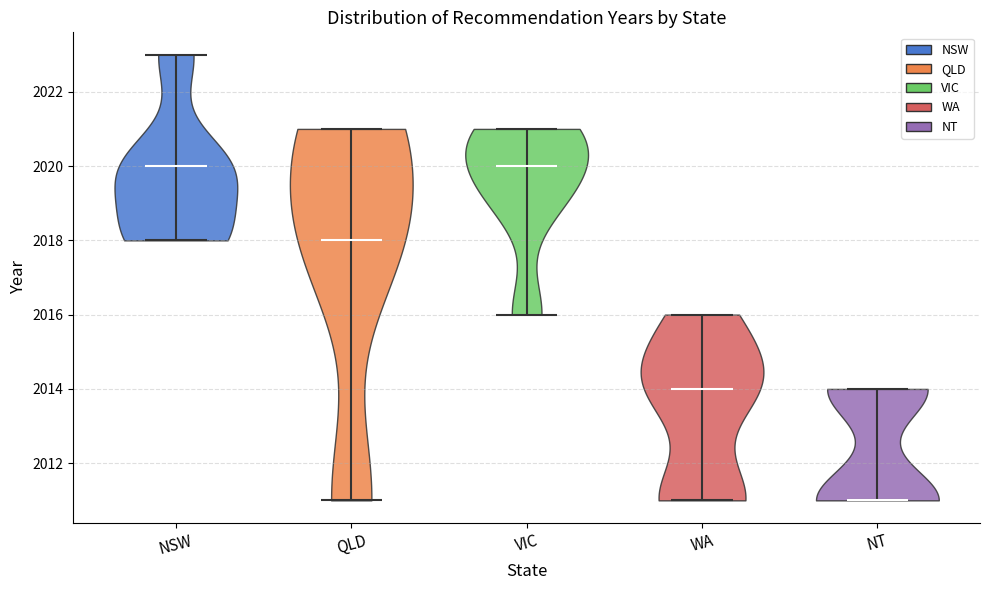

What is the highest point the violin for WA reaches on the y-axis? The values are not printed on the chart, so give them approximately, as read against the axis.

2016